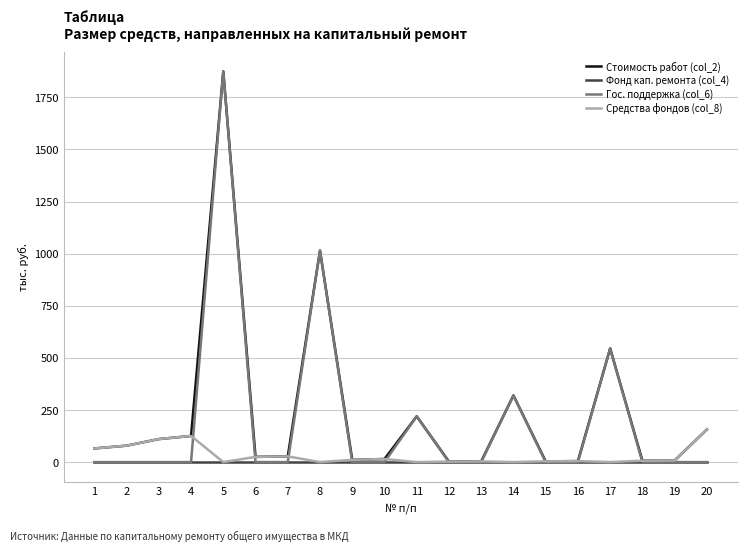

The value of Средства фондов (col_8) at 3 is 110.4. True or false?

True